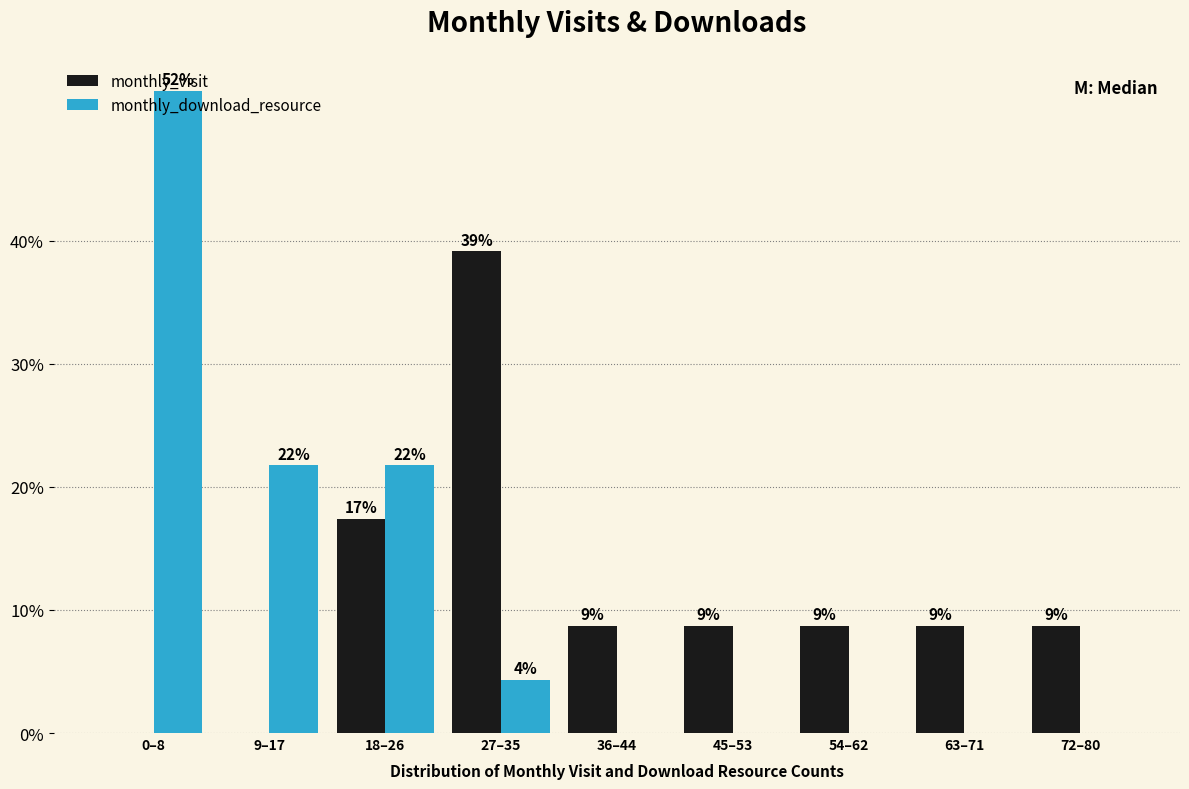

How many groups of bars are there?

9